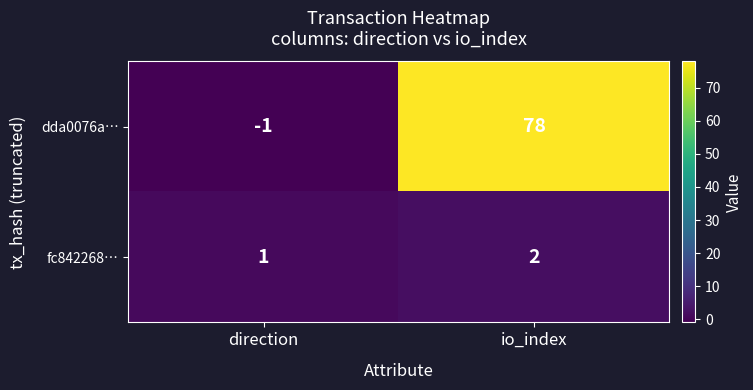

At which category is the sum across all series the highest?

io_index